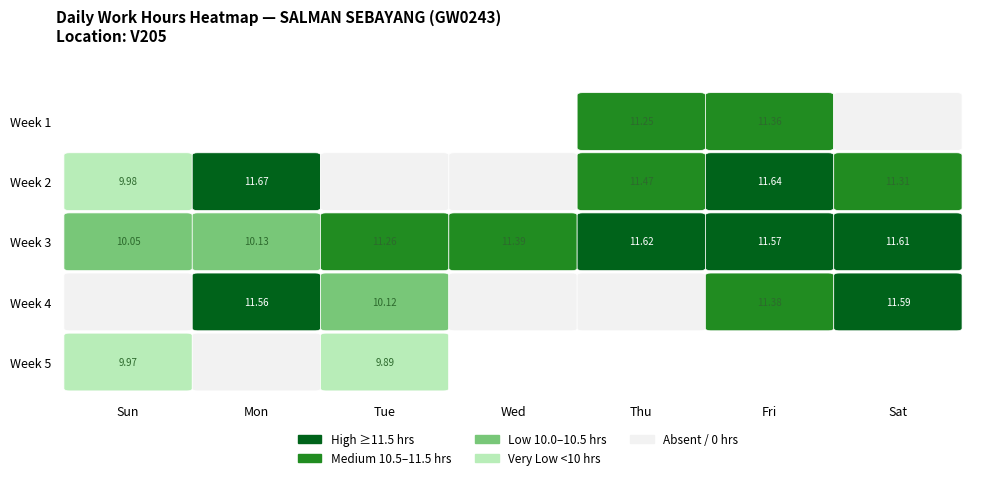

Reading left to right, what are all the values shown in this chart?

11.2	11.4	0.0	10.0	11.7	0.0	0.0	11.5	11.6	11.3	10.1	10.1	11.3	11.4	11.6	11.6	11.6	0.0	11.6	10.1	0.0	0.0	11.4	11.6	10.0	0.0	9.9